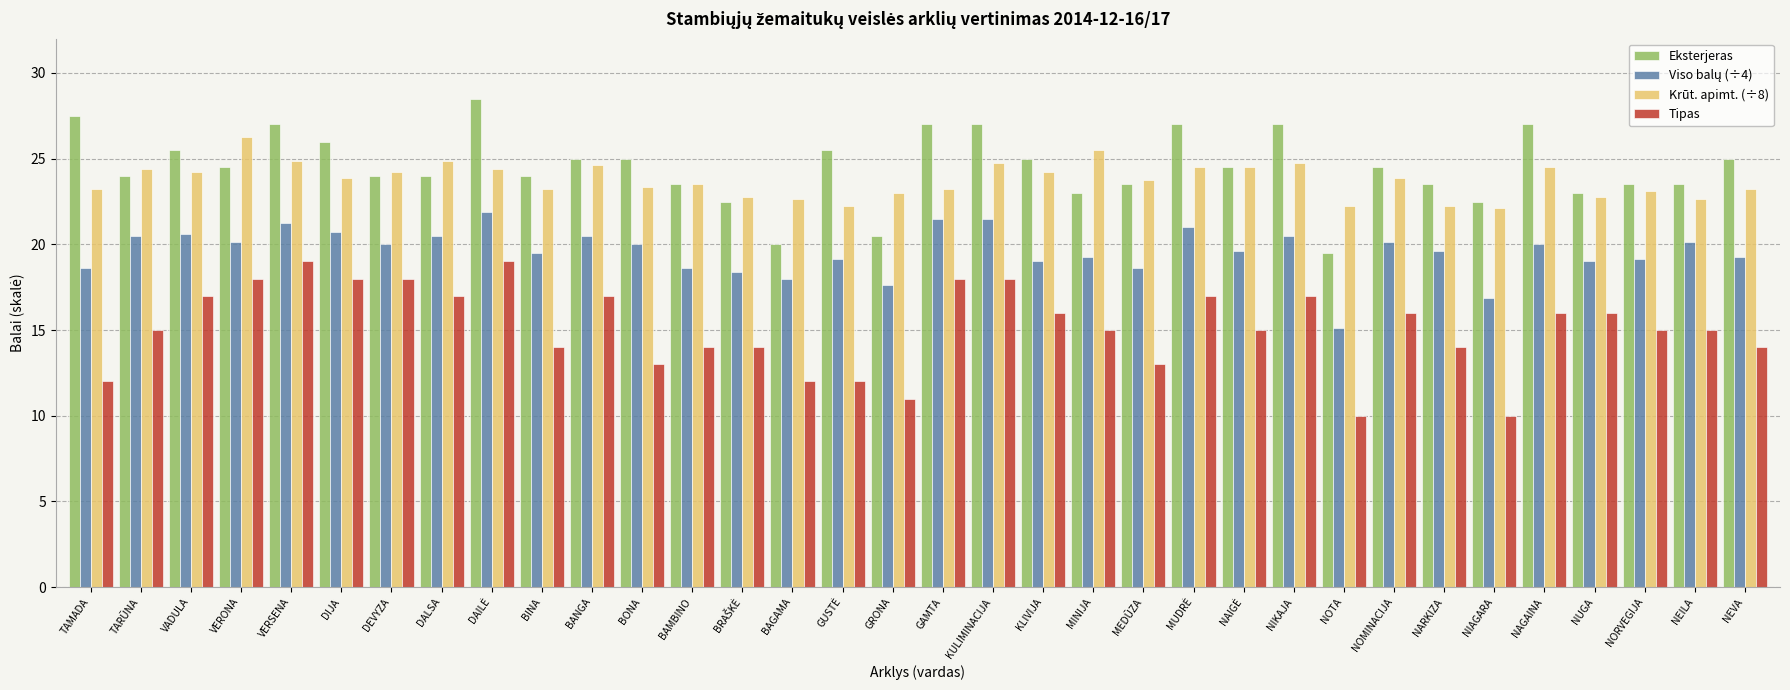

What is the sum of all Krūt. apimt. (÷8) values?

807.8